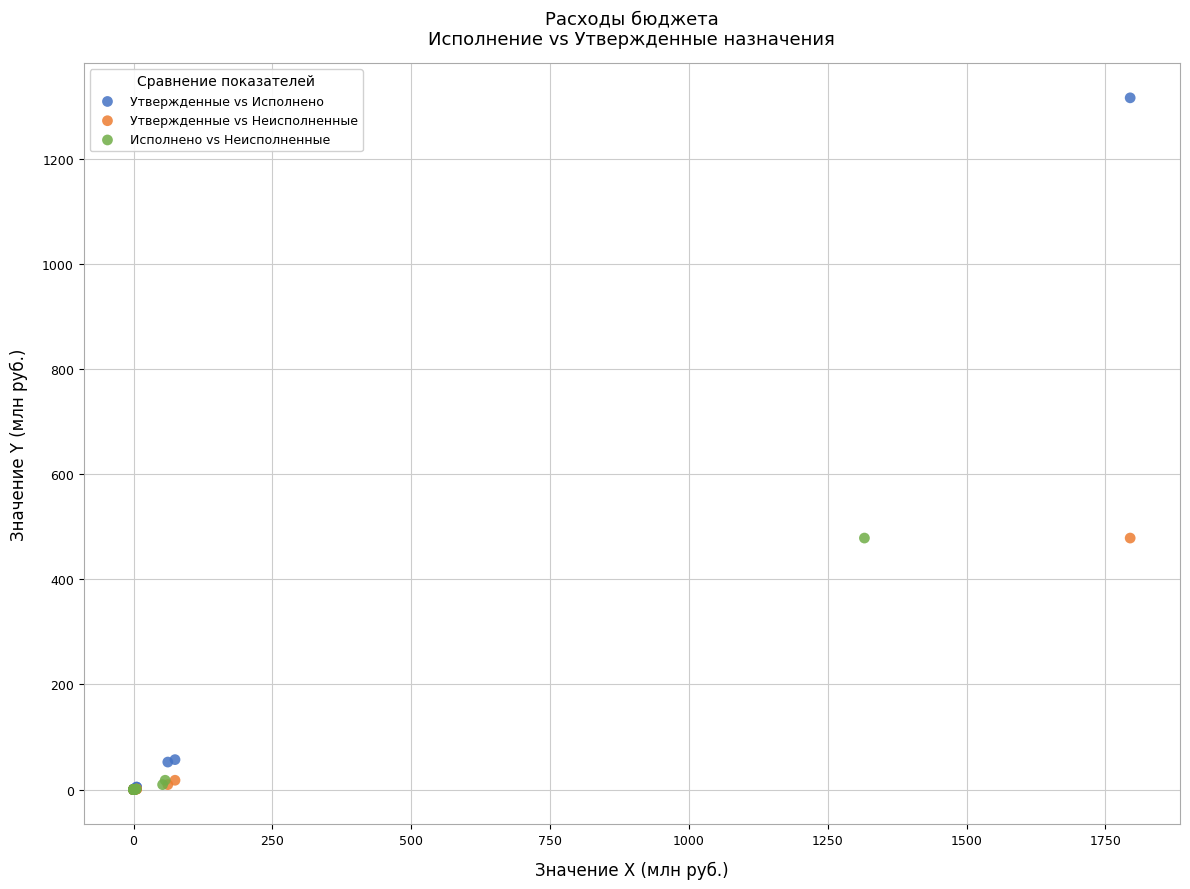

Which series has the largest Y range (max minus min)?

Утвержденные vs Исполнено